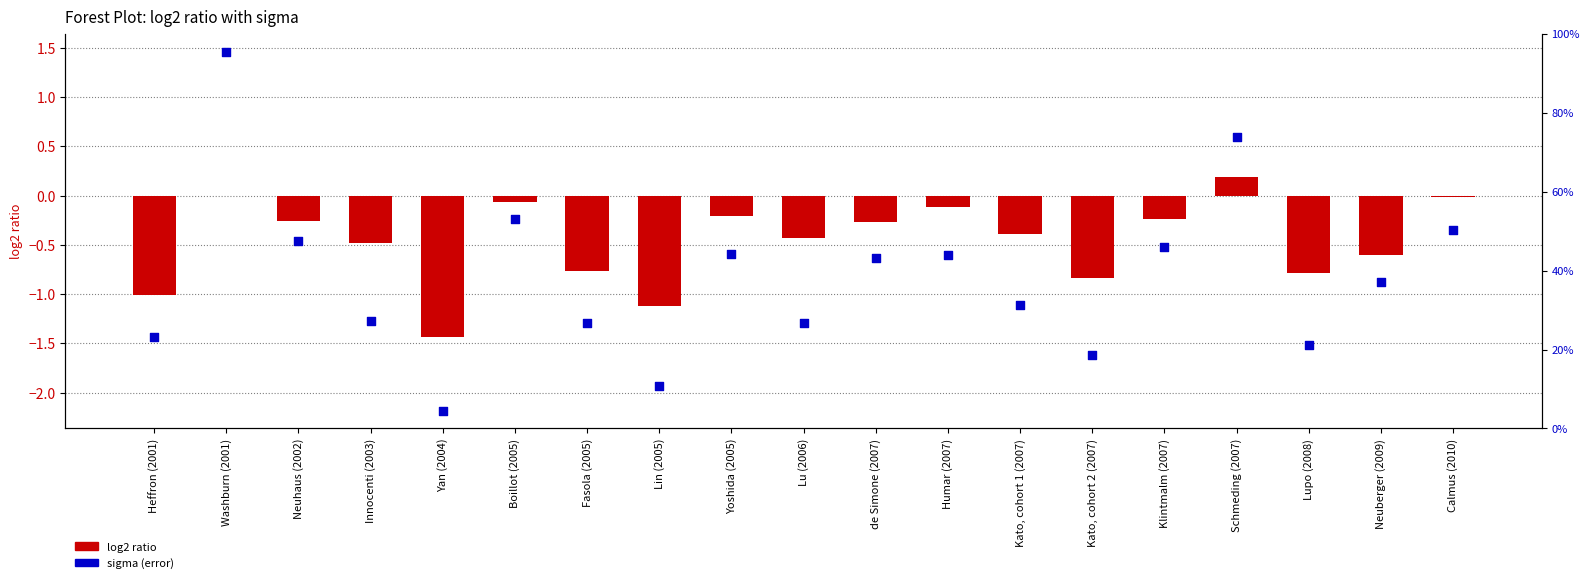

At how many categories does at least one series exceed 0?

2